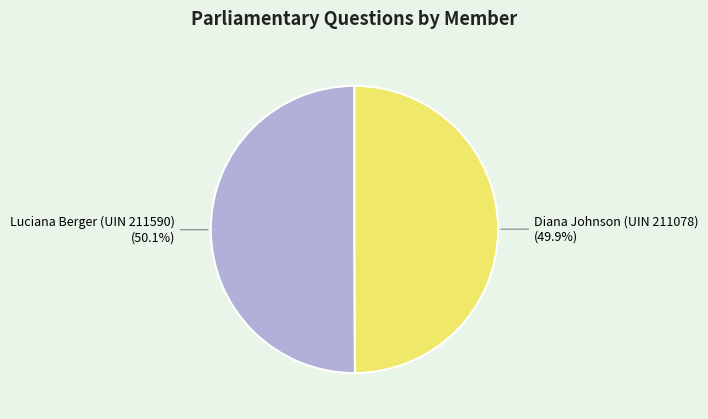

How many segments does this pie chart have?

2